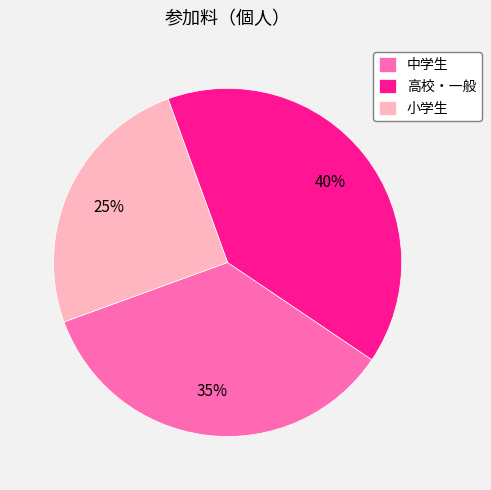

To the nearest percent, what is the difference between the 高校・一般 and 小学生 slice percentages?

15%